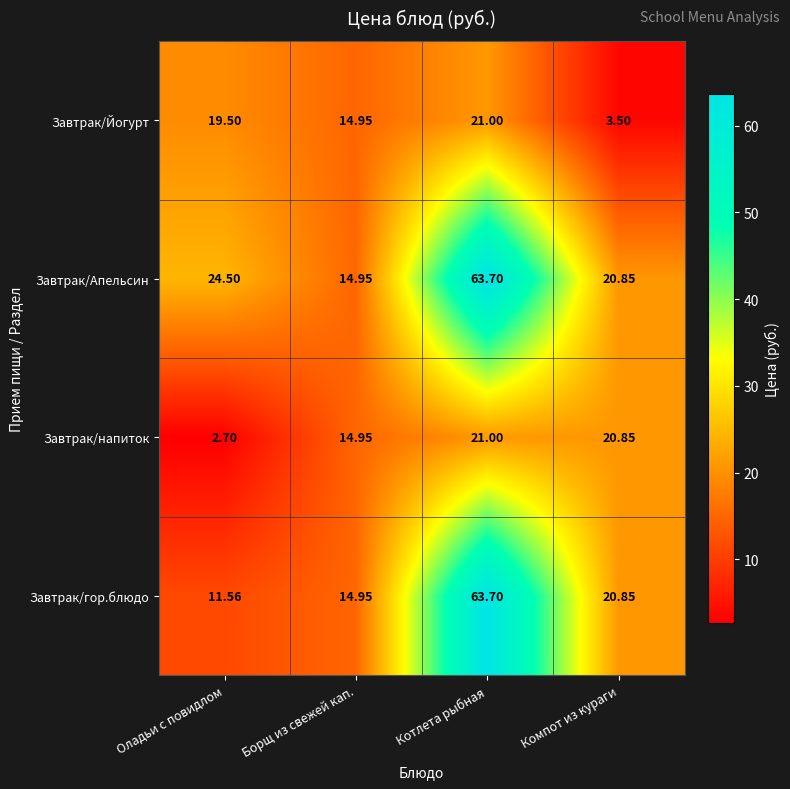

At which label does Завтрак/Апельсин first exceed 24?

Оладьи с повидлом